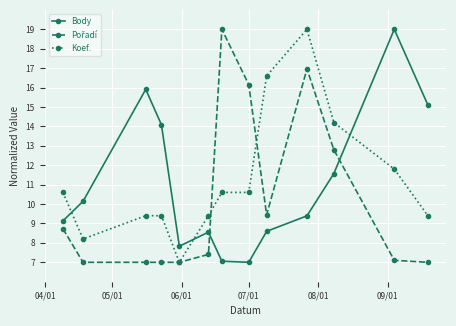

True or false: Body has more than 1 interior local peaks.

True